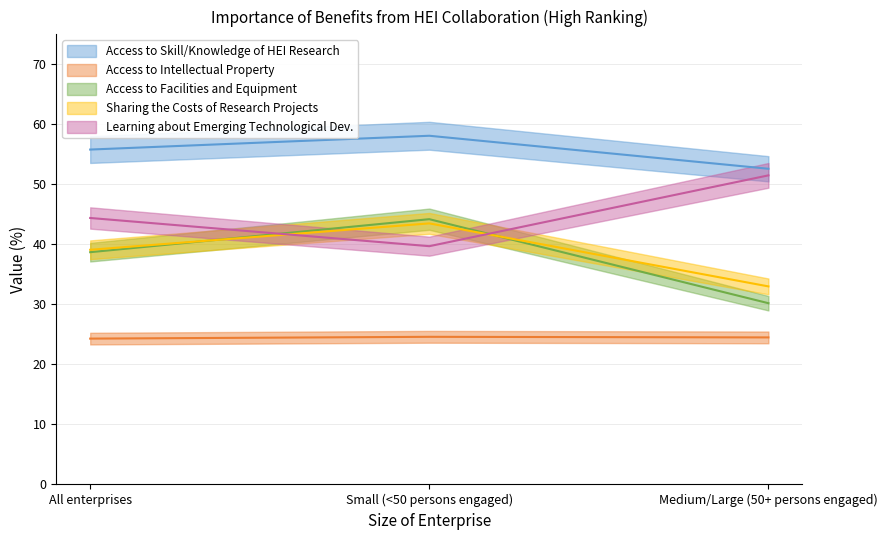

Is it true that Learning about Emerging Technological Dev. equals 11.5 at Small (<50 persons engaged)?

False